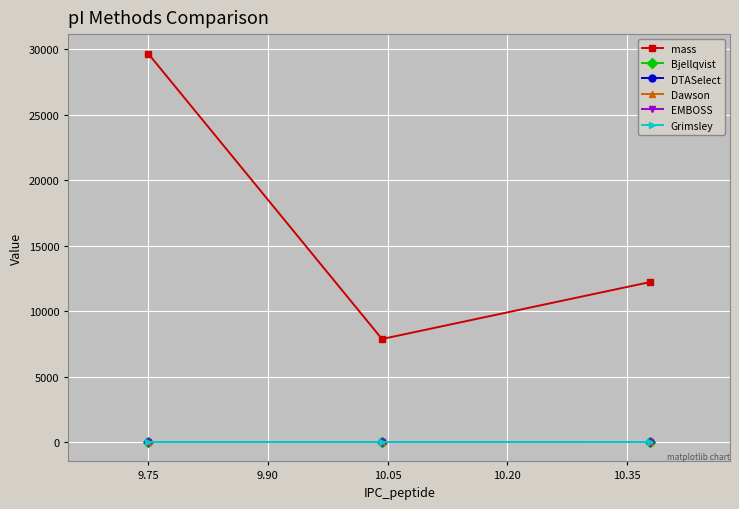

Which series has the largest range (max minus min)?

mass